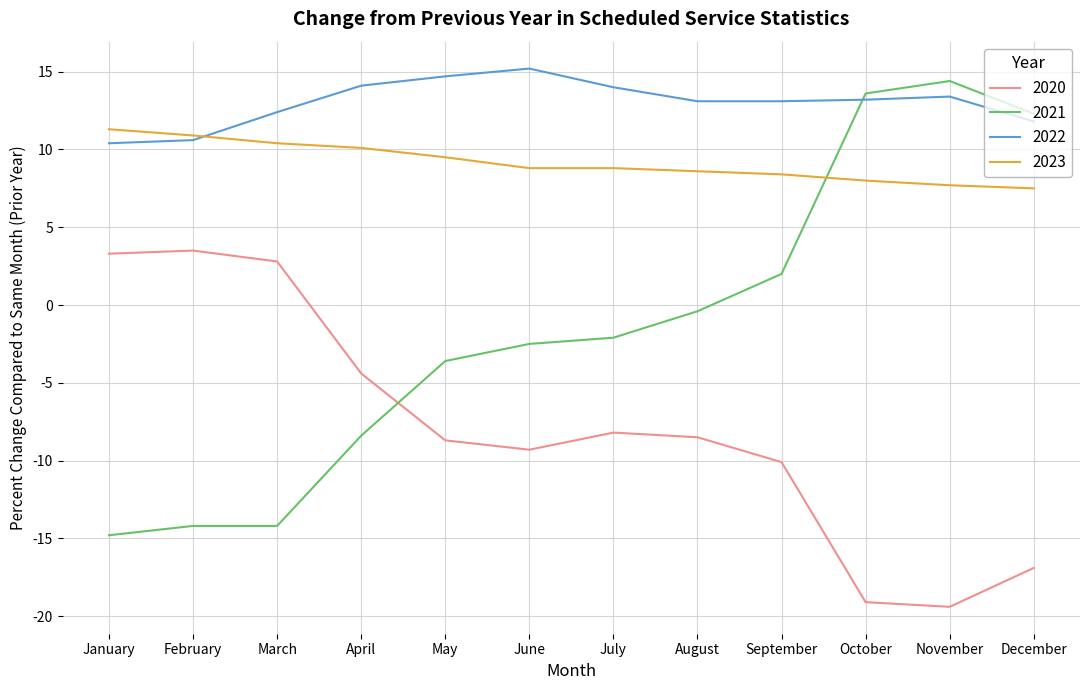

The 2023 series shows 8.6 at August. True or false?

True